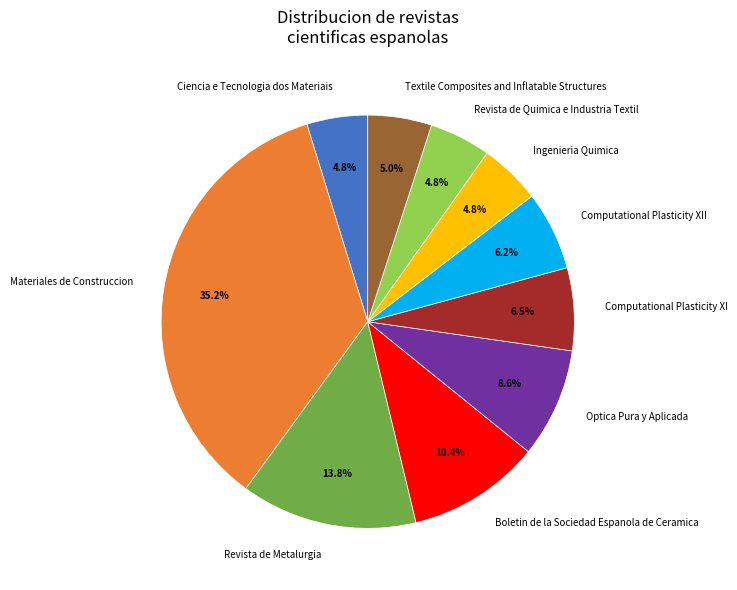

To the nearest percent, what is the difference between the Ciencia e Tecnologia dos Materiais and Revista de Metalurgia slice percentages?

9%